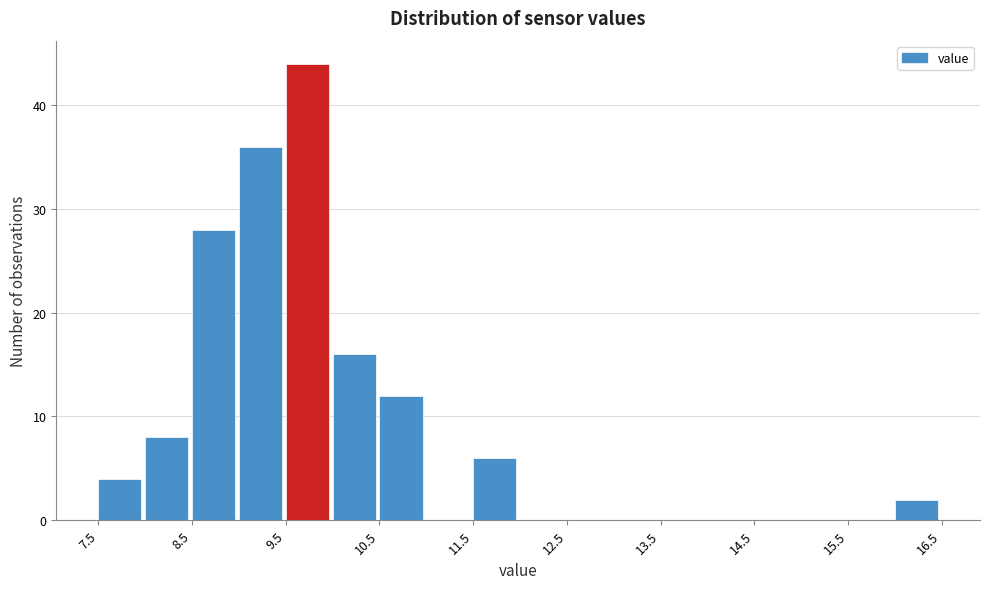

Reading left to right, transcribe this chart: for each bar, give the range it covers on the x-axis and its height. The values are not printed on the chart, so give them approximately, as read against the axis.

7.5 to 8.0: 4
8.0 to 8.5: 8
8.5 to 9.0: 28
9.0 to 9.5: 36
9.5 to 10.0: 44
10.0 to 10.5: 16
10.5 to 11.0: 12
11.0 to 11.5: 0
11.5 to 12.0: 6
12.0 to 12.5: 0
12.5 to 13.0: 0
13.0 to 13.5: 0
13.5 to 14.0: 0
14.0 to 14.5: 0
14.5 to 15.0: 0
15.0 to 15.5: 0
15.5 to 16.0: 0
16.0 to 16.5: 2